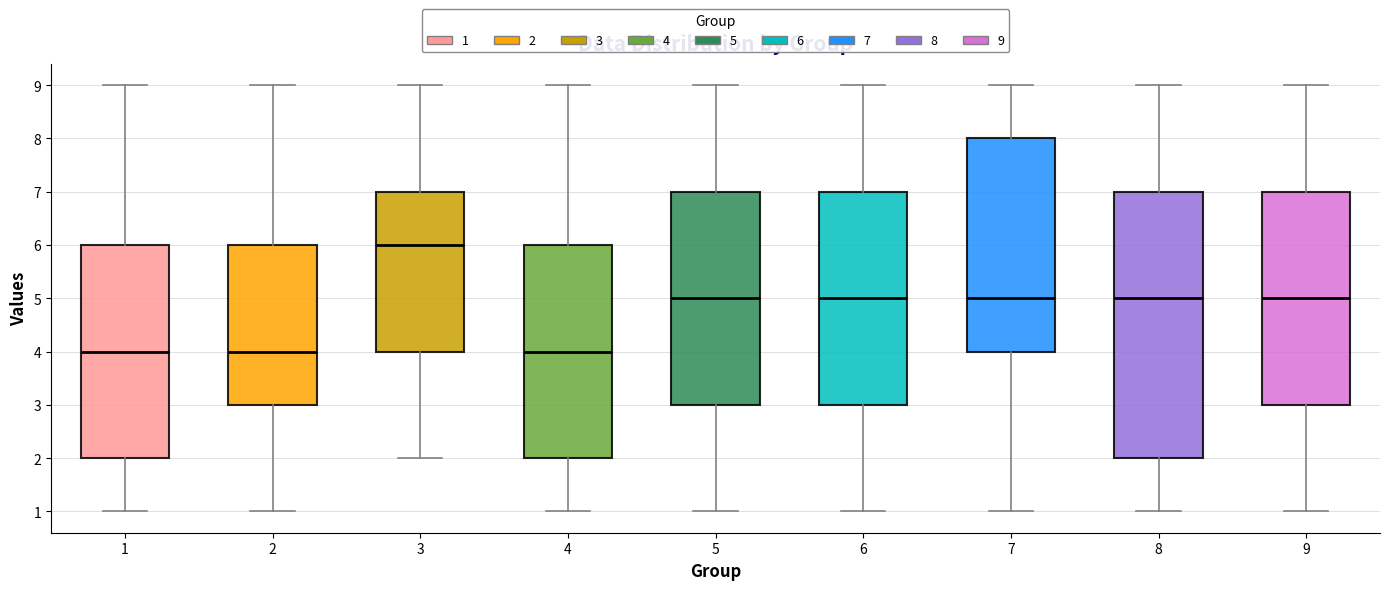

Which box has the highest median line?

3